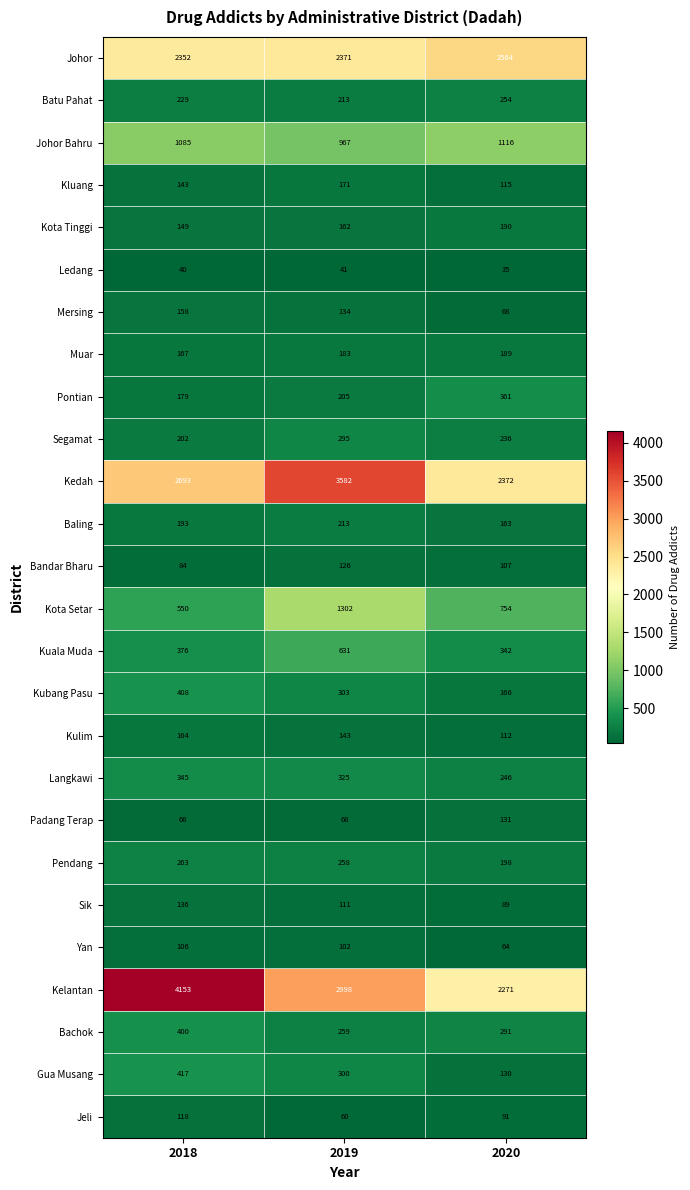

Rank the series at 2020 from highest to lowest value.

Johor, Kedah, Kelantan, Johor Bahru, Kota Setar, Pontian, Kuala Muda, Bachok, Batu Pahat, Langkawi, Segamat, Pendang, Kota Tinggi, Muar, Kubang Pasu, Baling, Padang Terap, Gua Musang, Kluang, Kulim, Bandar Bharu, Jeli, Sik, Mersing, Yan, Ledang